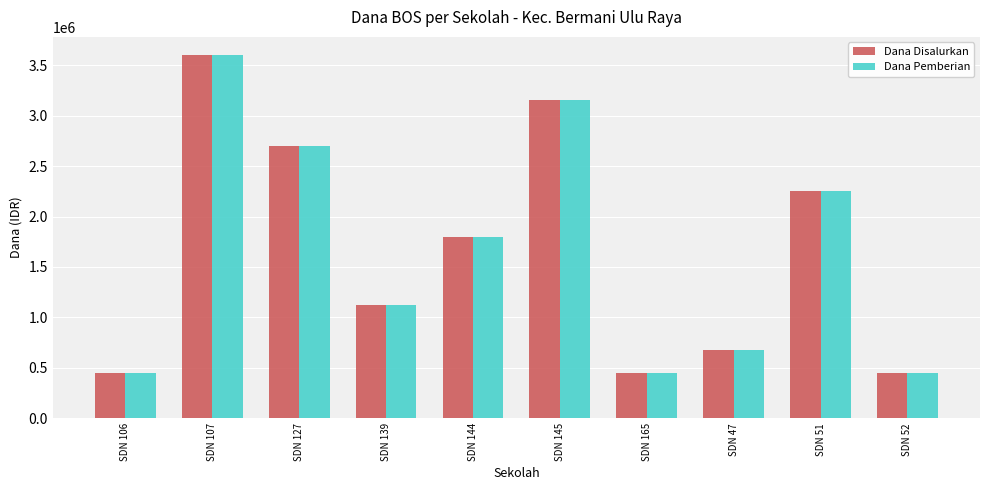

What is the minimum value shown in the chart?

450000